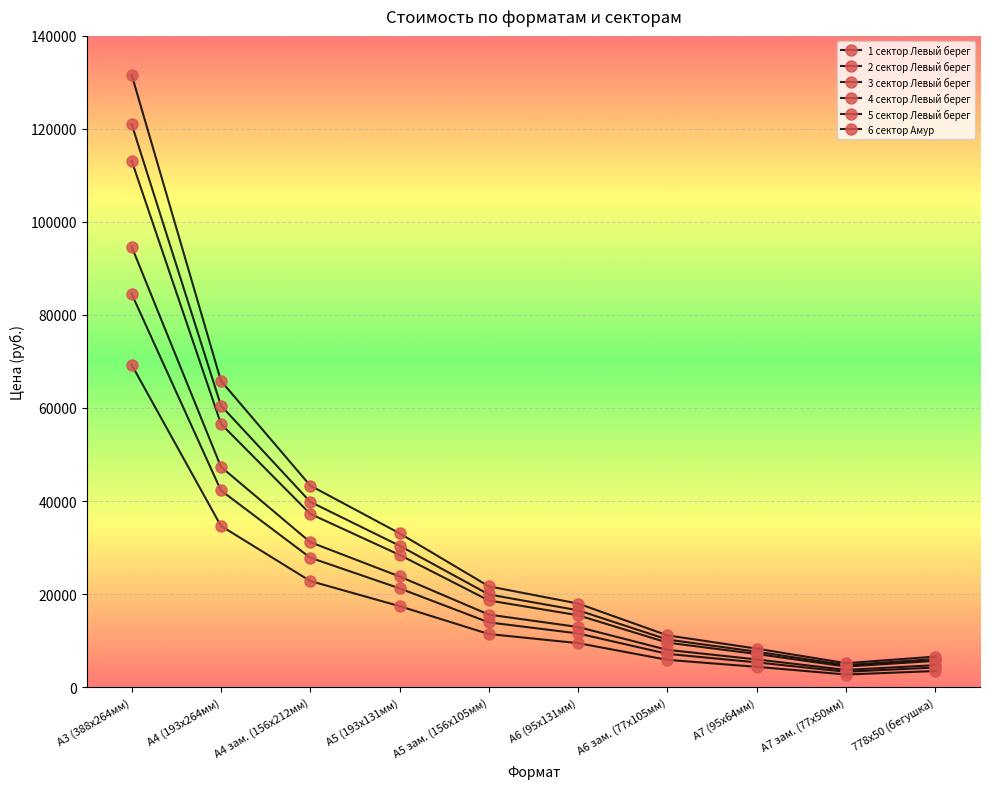

True or false: 2 сектор Левый берег has a value of 1385 at А7 зам. (77х50мм).

False